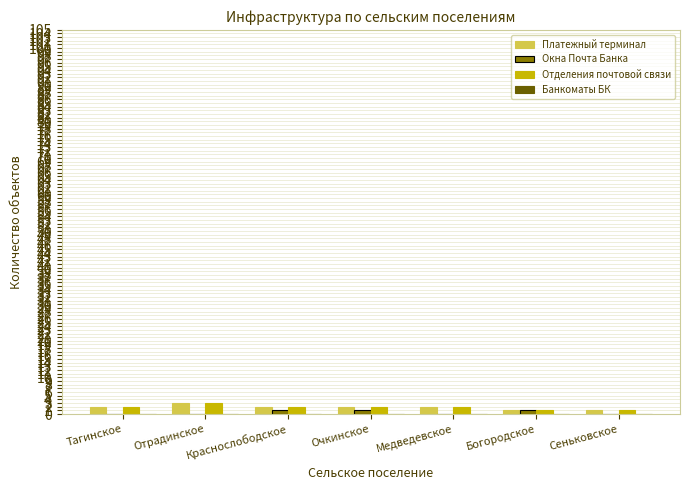

What is the total value across all series at Отрадинское?

6